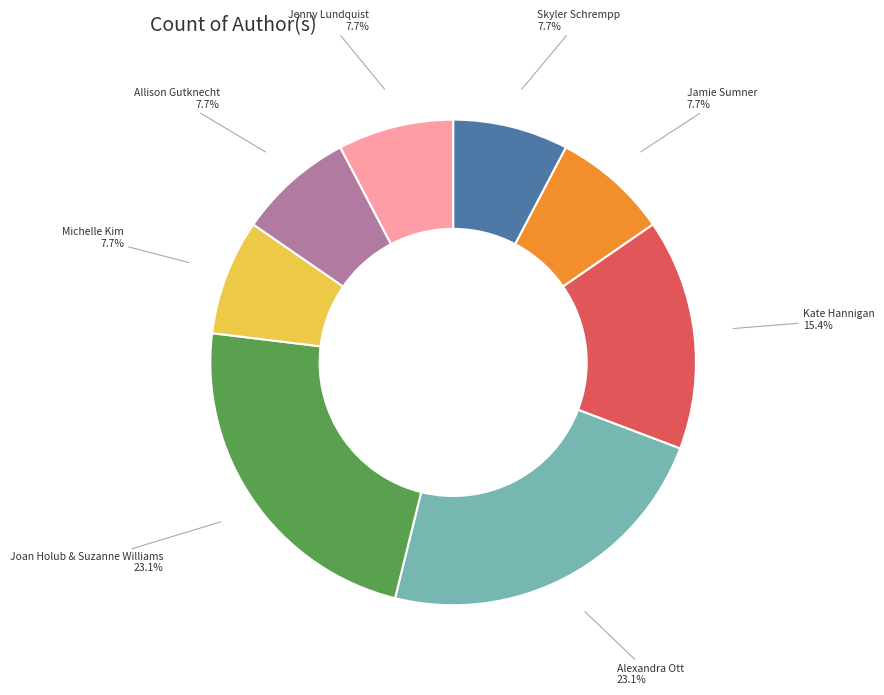

How many slices are in this pie chart?

8